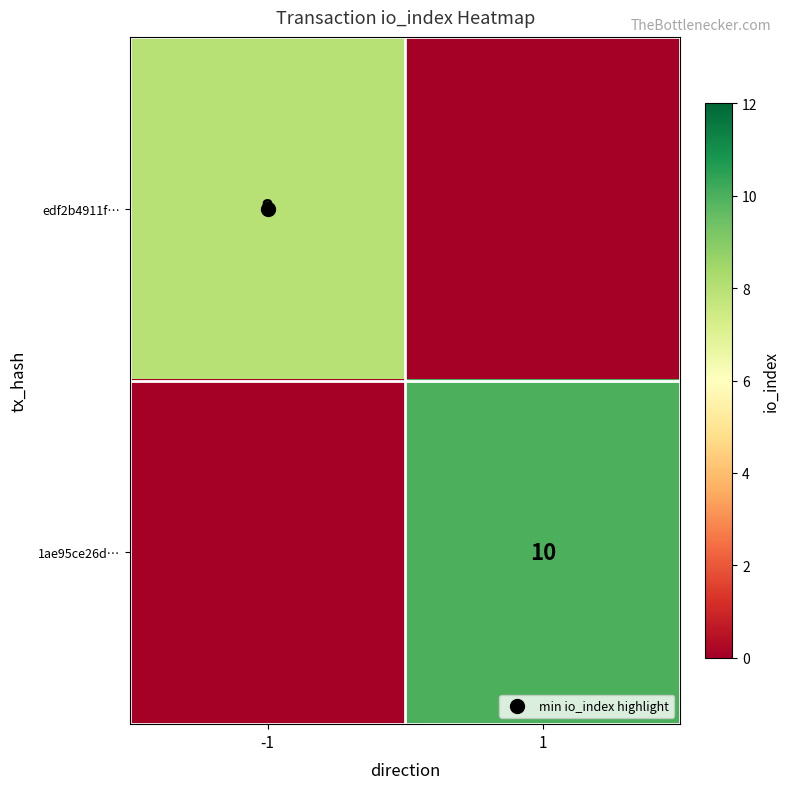

Which category has the lowest value across all series?

1